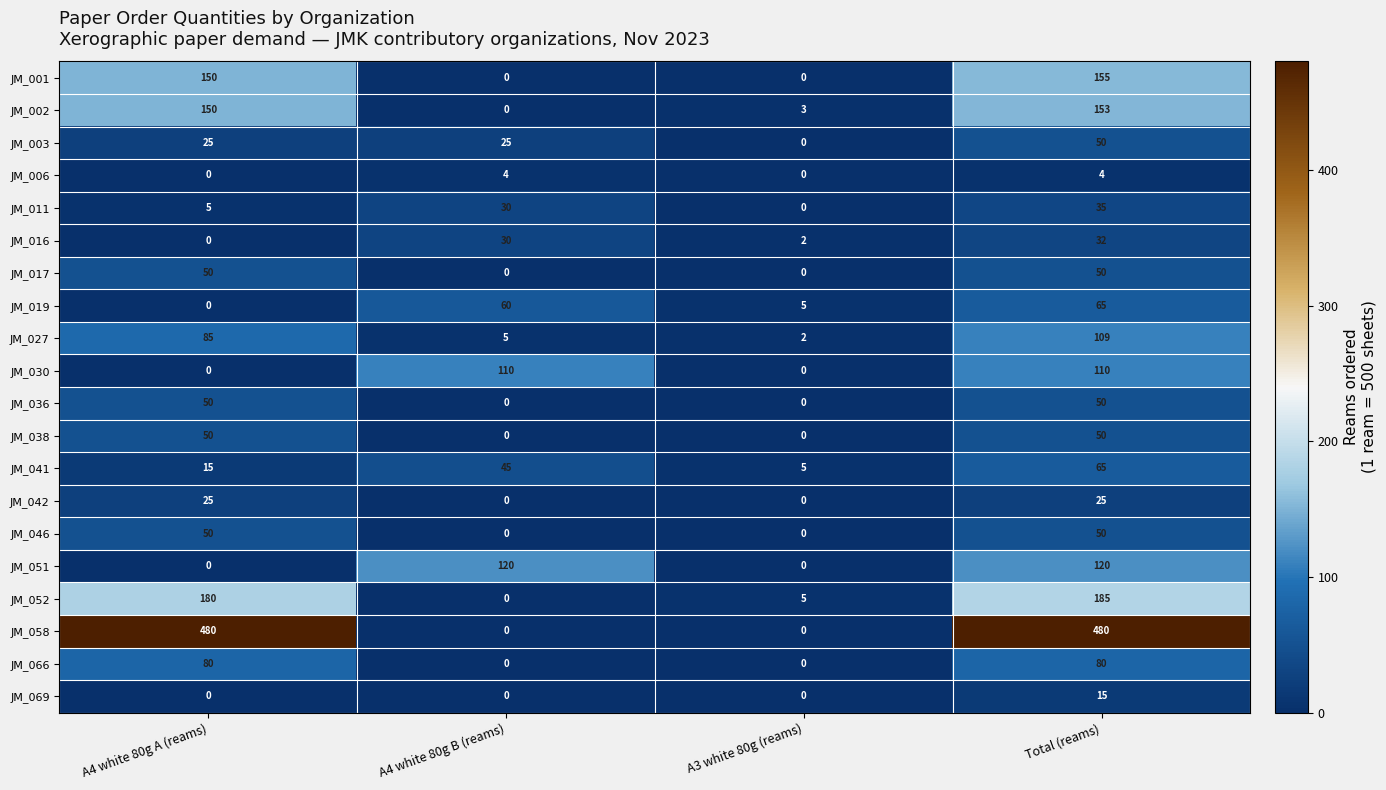

At how many categories does at least one series exceed 18?

3